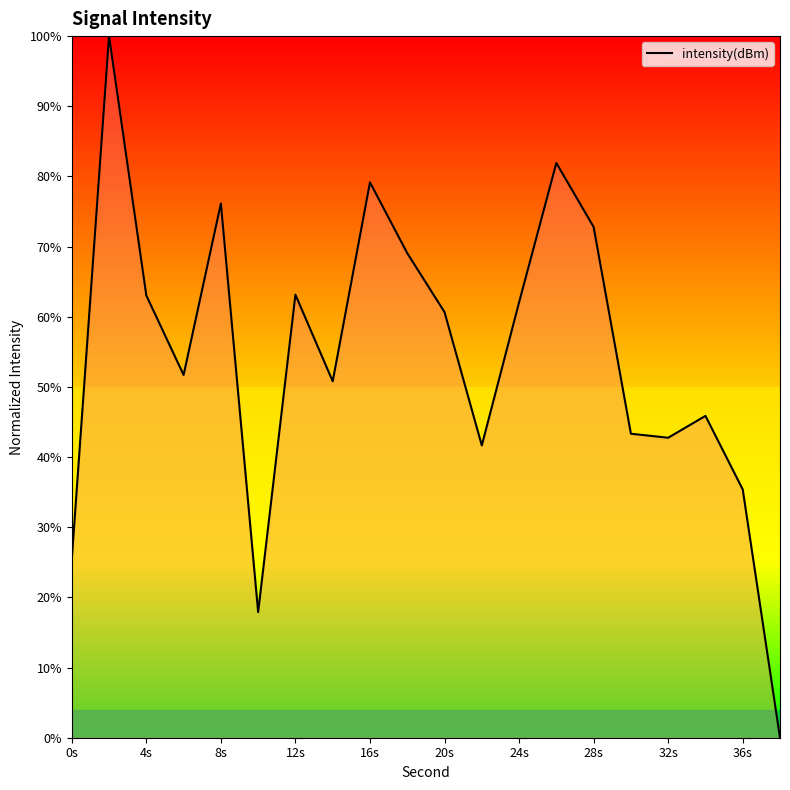

What is the difference between the maximum and minimum values?

100.0